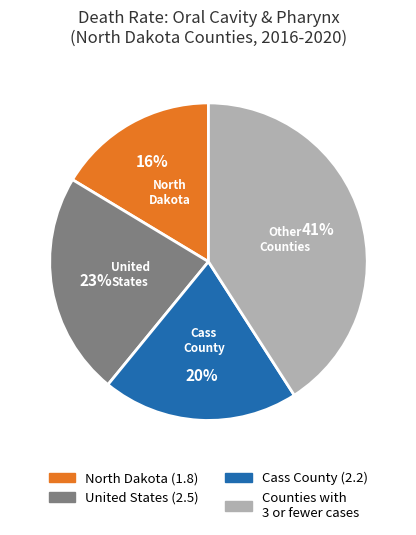

Does any single category account for the majority?

No